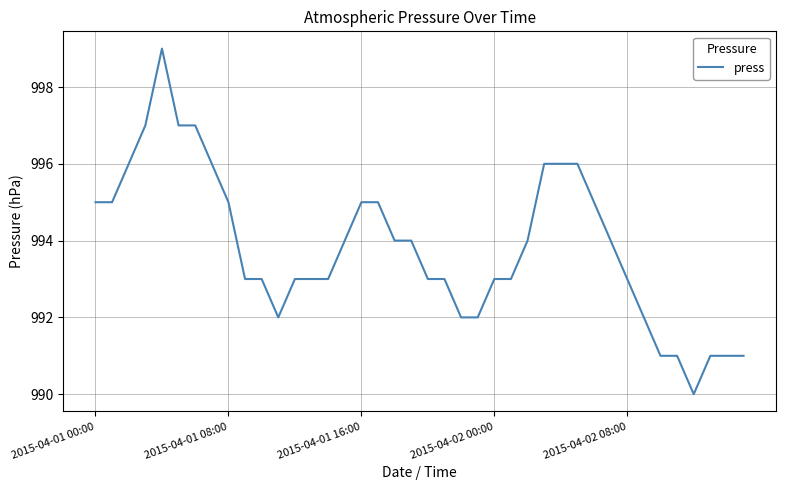

What is the smallest value displayed?

990